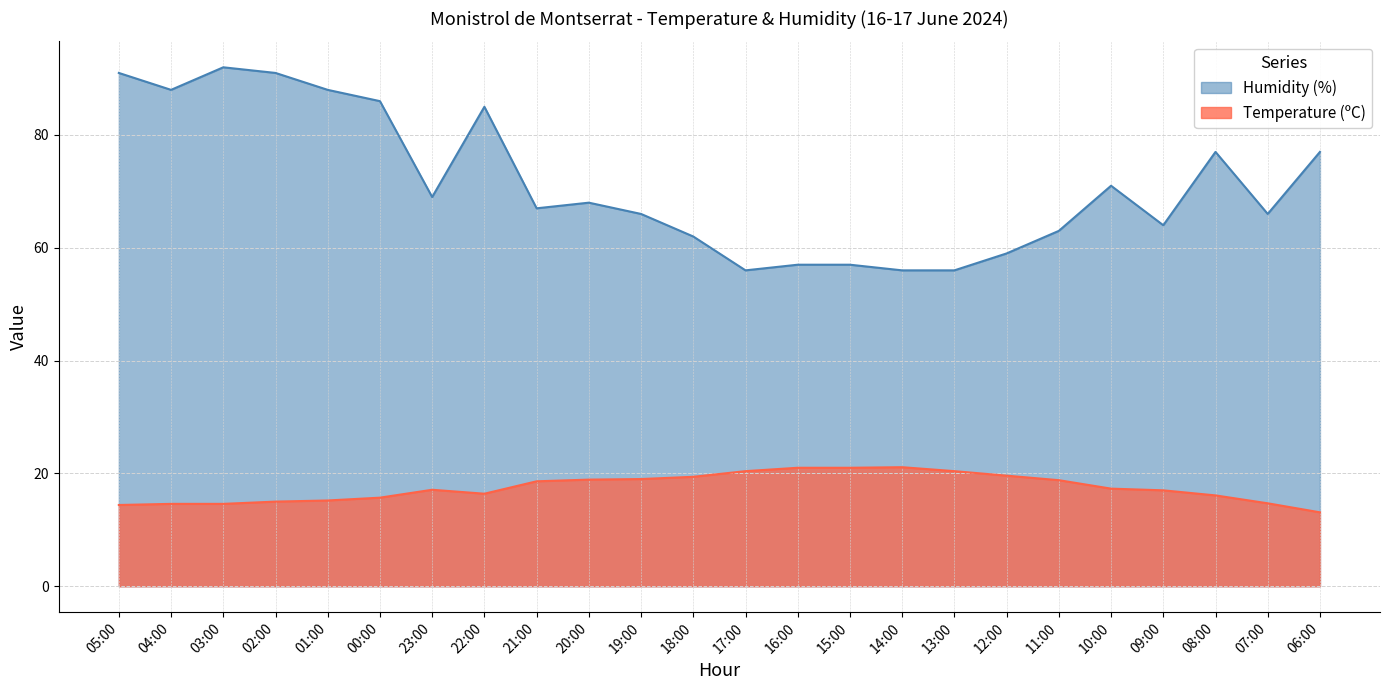

At which category is the sum across all series the highest?

03:00